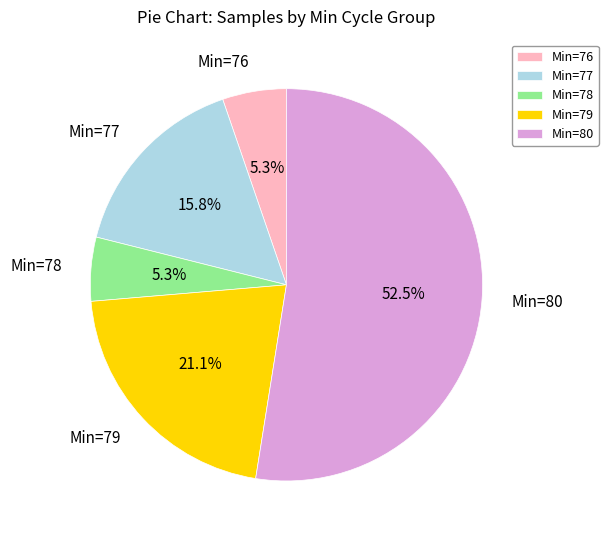

What portion of the pie excludes Min=80?

47.5%